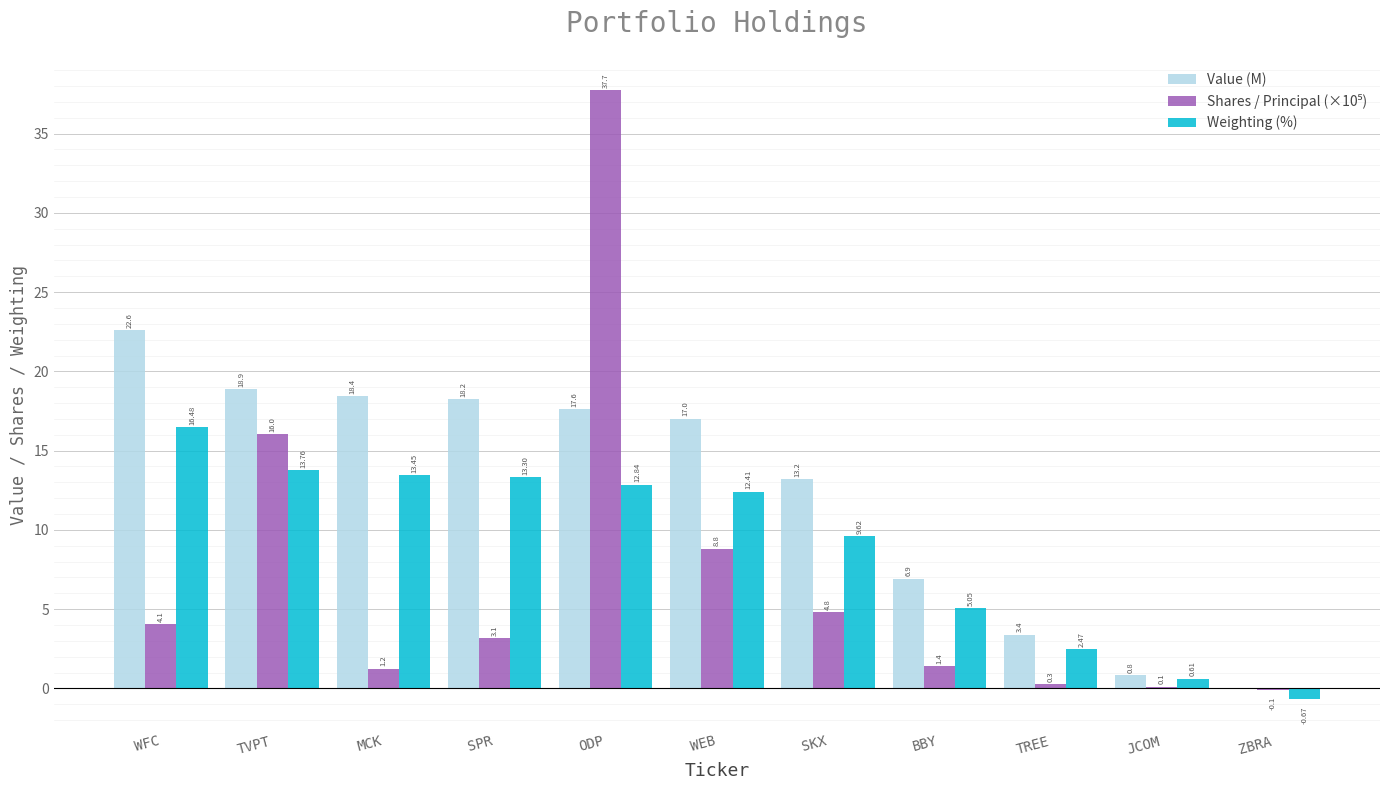

At which label does Value (M) reach its peak?

WFC